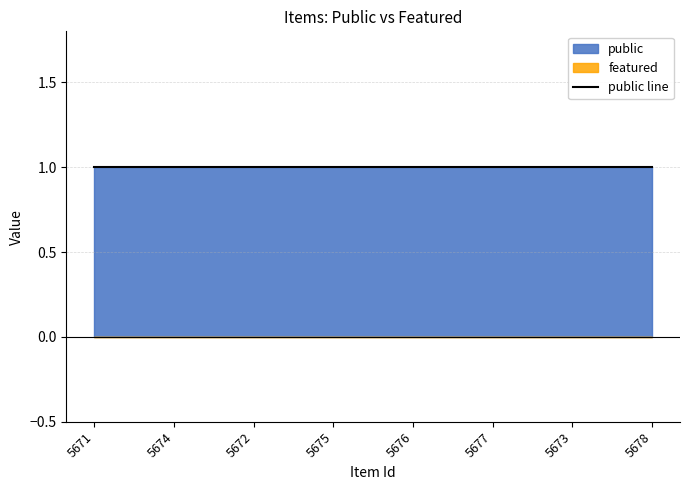

The value of public at 5677 is 0. True or false?

False